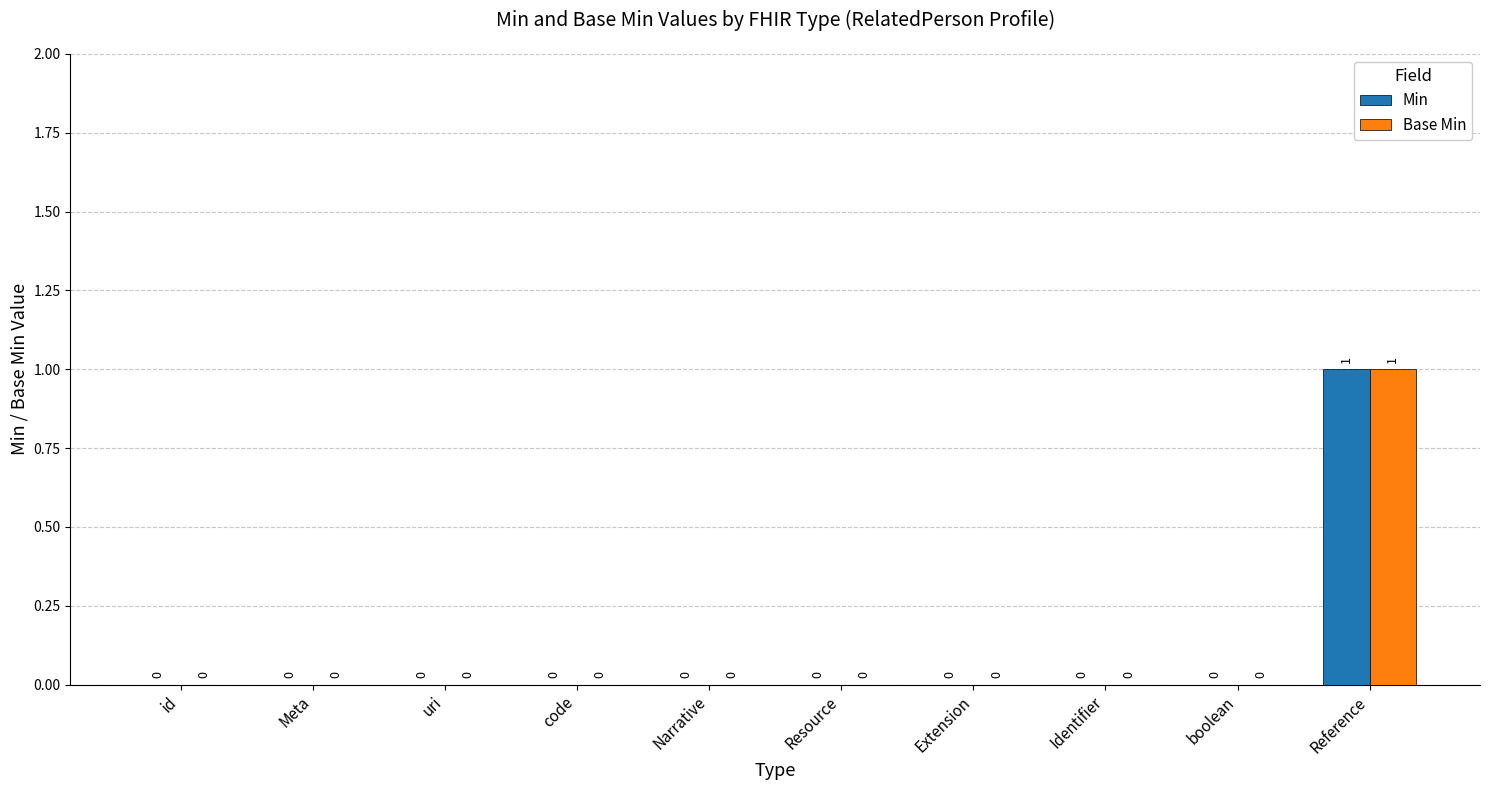

How many Min values are between 0 and 1?

10